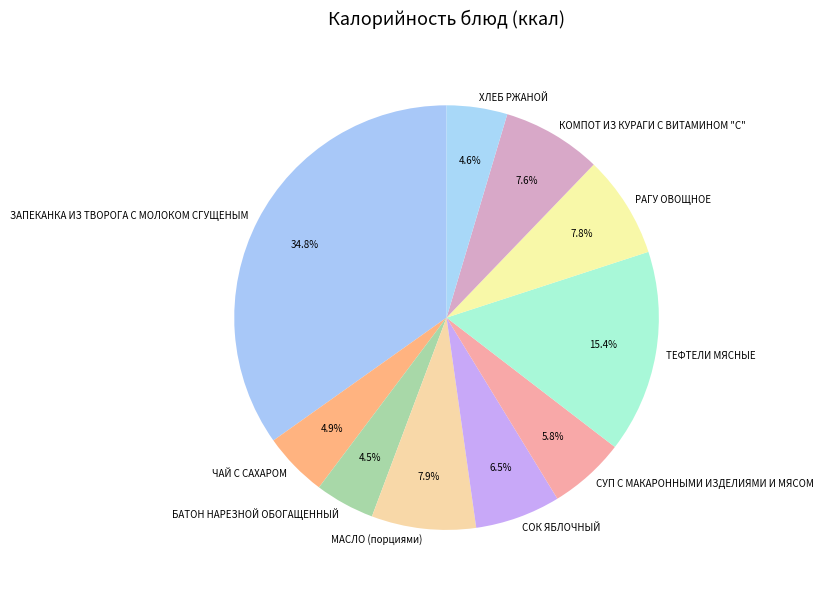

What portion of the pie excludes РАГУ ОВОЩНОЕ?

92.2%